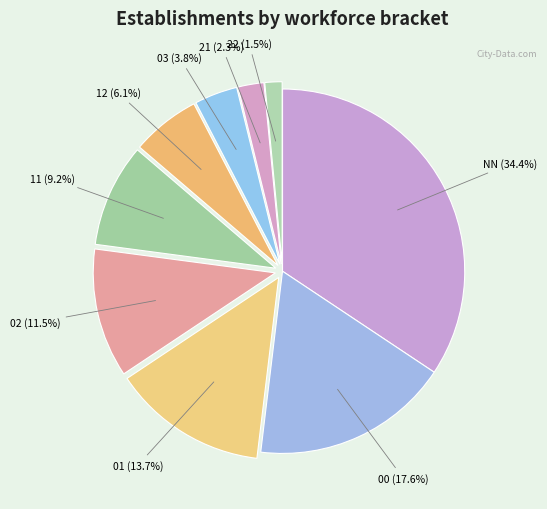

Rank the categories by value from lowest to highest.

22, 21, 03, 12, 11, 02, 01, 00, NN